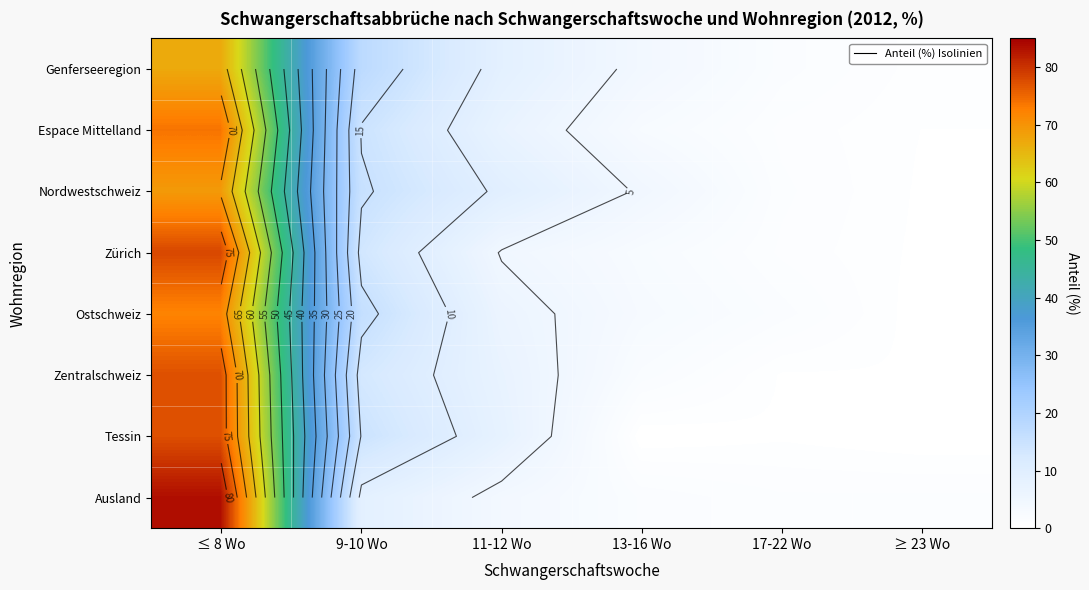

List the series in order of their peak value, lowest first.

Genferseeregion, Nordwestschweiz, Ostschweiz, Espace Mittelland, Zentralschweiz, Tessin, Zürich, Ausland